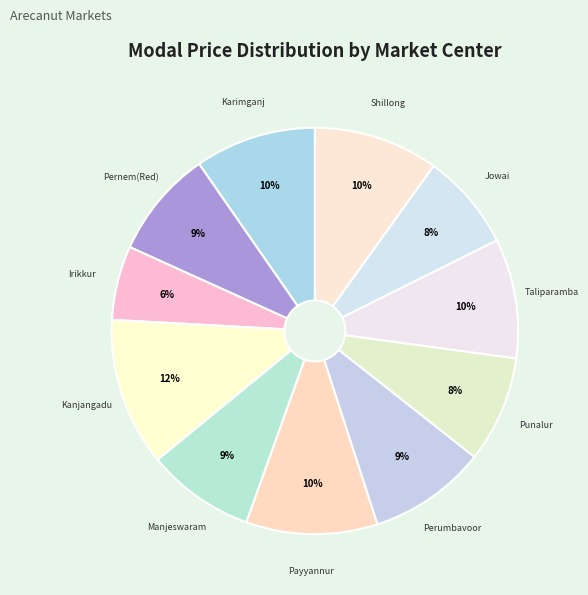

Is Shillong the majority of the pie?

No